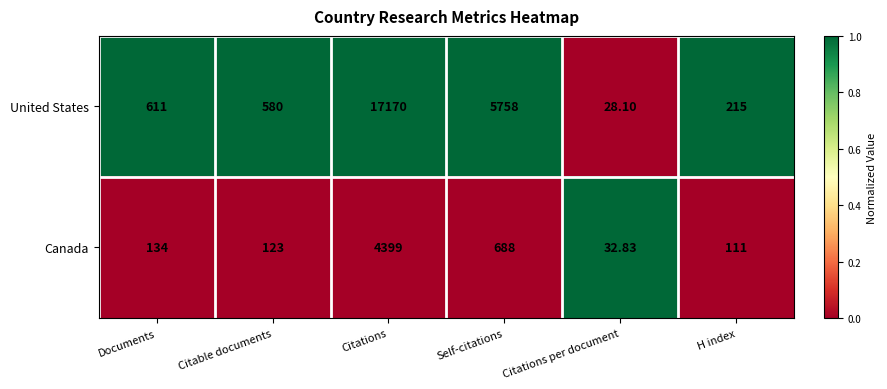

Which series has the largest range (max minus min)?

United States